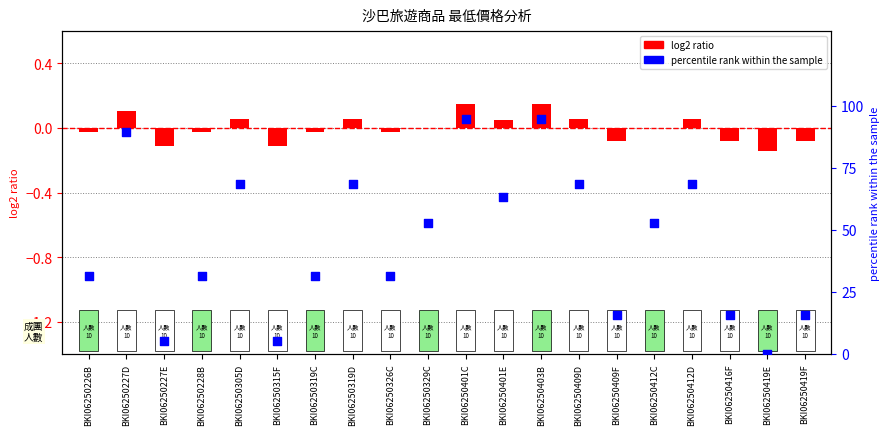

What is the change in value from BKI06250305D to BKI06250419E?

-68.4